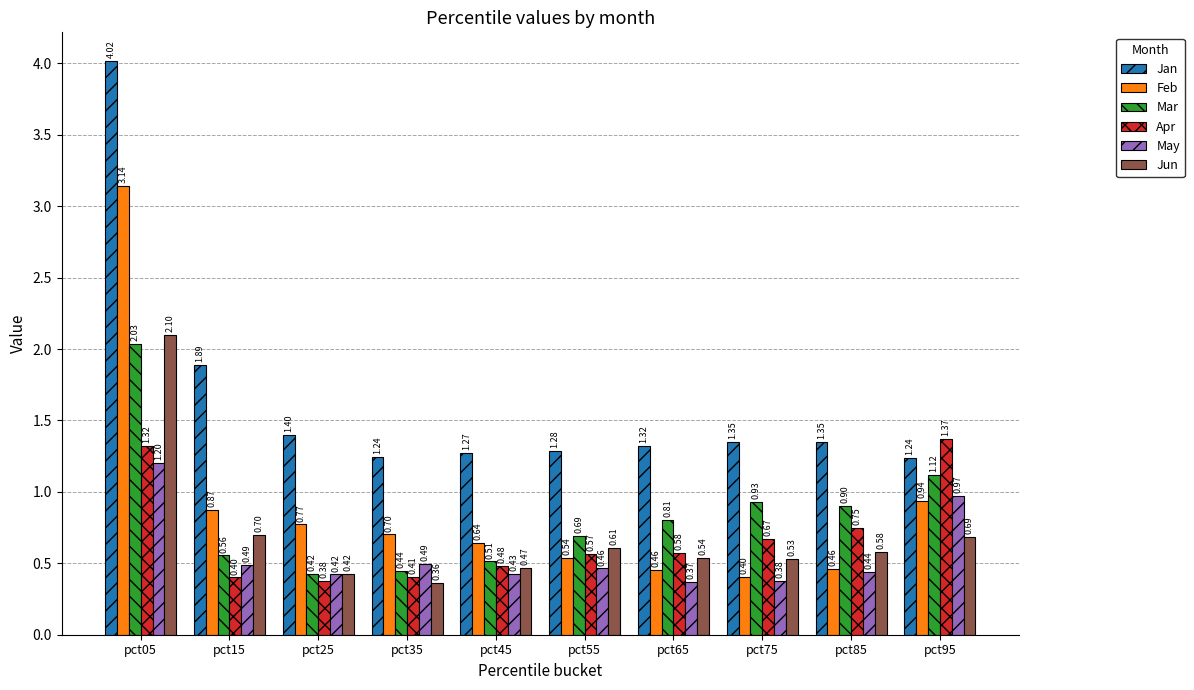

List the series in order of their peak value, lowest first.

May, Apr, Mar, Jun, Feb, Jan